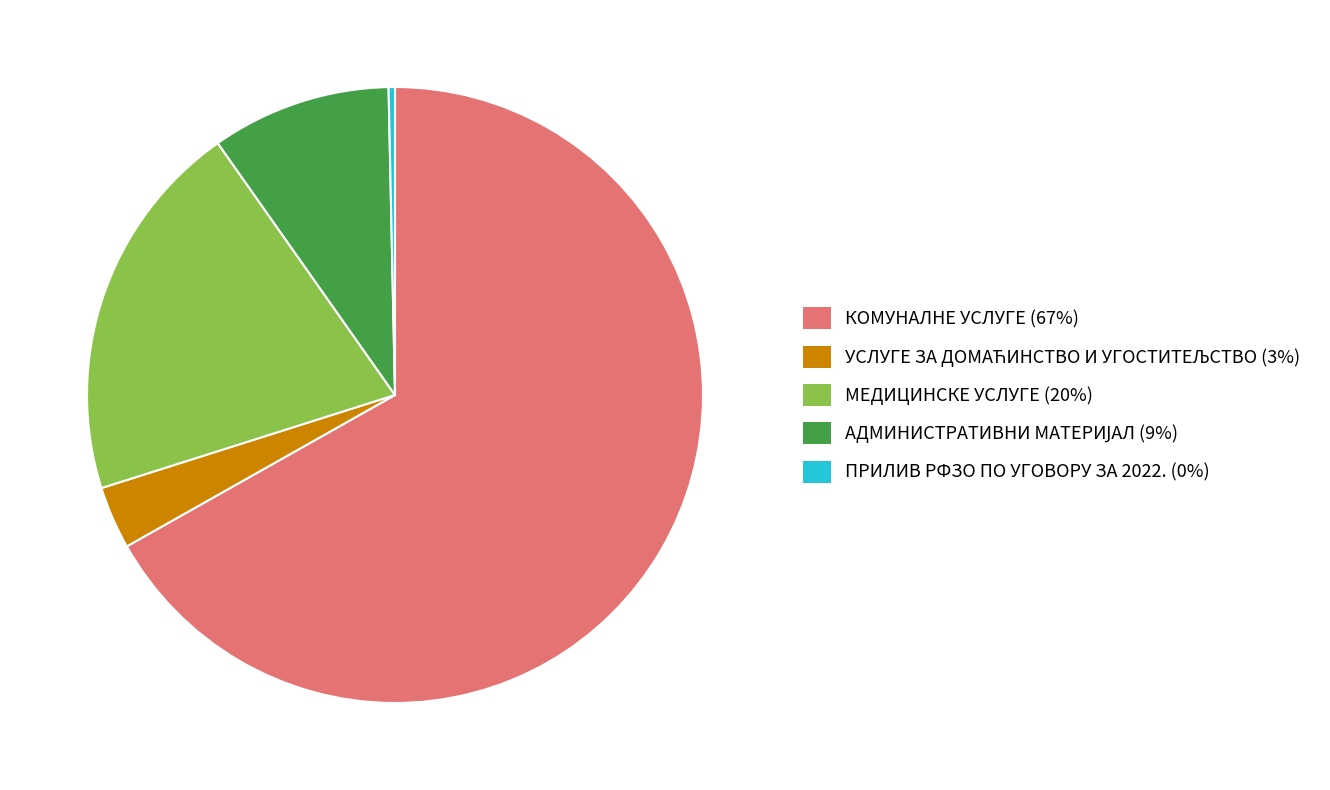

Is the sum of МЕДИЦИНСКЕ УСЛУГЕ (20%) and ПРИЛИВ РФЗО ПО УГОВОРУ ЗА 2022. (0%) greater than half?

No